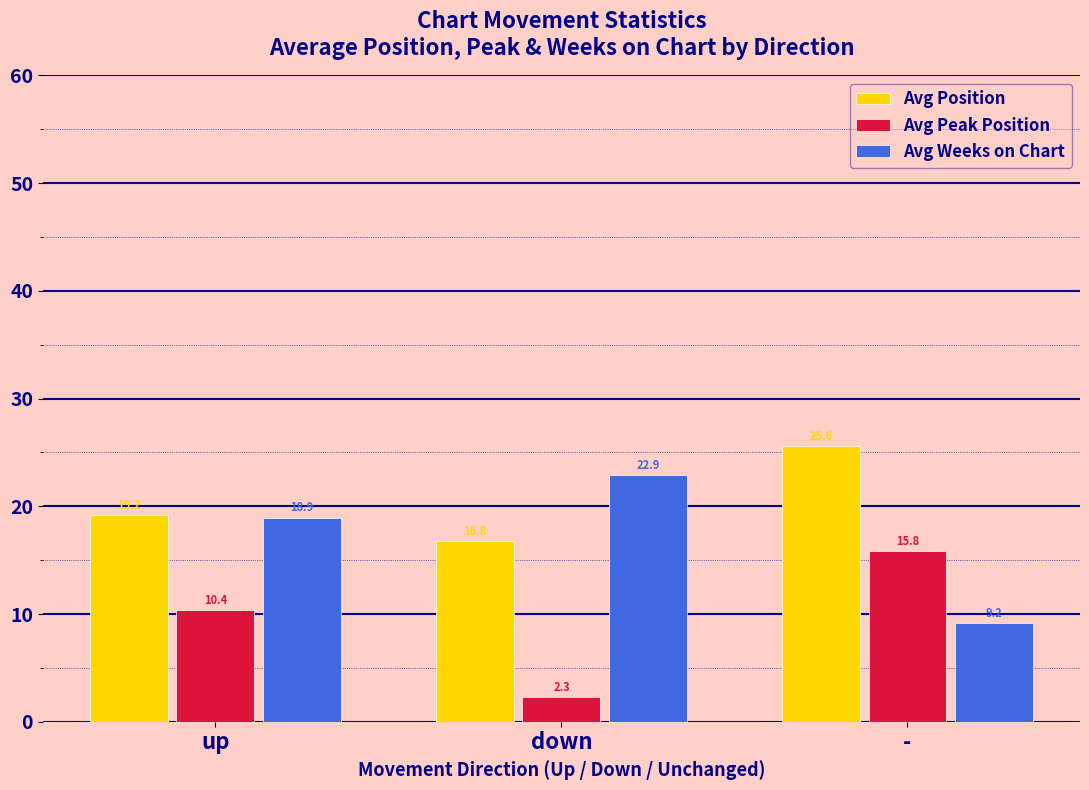

Is the value of Avg Weeks on Chart at down greater than the value of Avg Position at -?

No